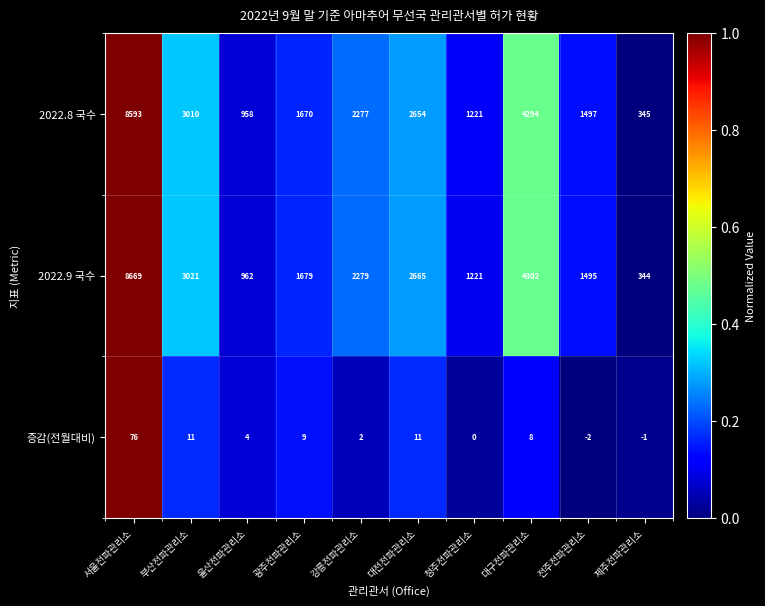

Reading left to right, what are all the values shown in this chart?

2022.8 국수: 서울전파관리소=8593	부산전파관리소=3010	울산전파관리소=958	광주전파관리소=1670	강릉전파관리소=2277	대전전파관리소=2654	청주전파관리소=1221	대구전파관리소=4294	전주전파관리소=1497	제주전파관리소=345
2022.9 국수: 서울전파관리소=8669	부산전파관리소=3021	울산전파관리소=962	광주전파관리소=1679	강릉전파관리소=2279	대전전파관리소=2665	청주전파관리소=1221	대구전파관리소=4302	전주전파관리소=1495	제주전파관리소=344
증감(전월대비): 서울전파관리소=76	부산전파관리소=11	울산전파관리소=4	광주전파관리소=9	강릉전파관리소=2	대전전파관리소=11	청주전파관리소=0	대구전파관리소=8	전주전파관리소=-2	제주전파관리소=-1